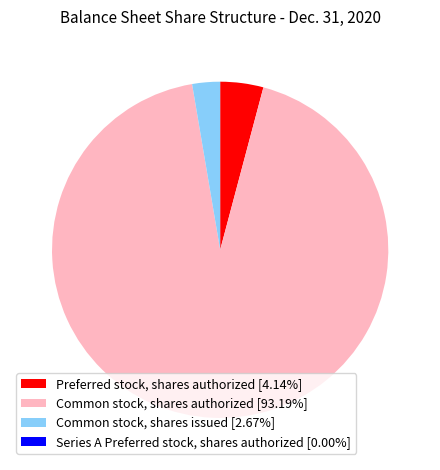

Is the sum of Common stock, shares authorized [93.19%] and Common stock, shares issued [2.67%] greater than half?

Yes